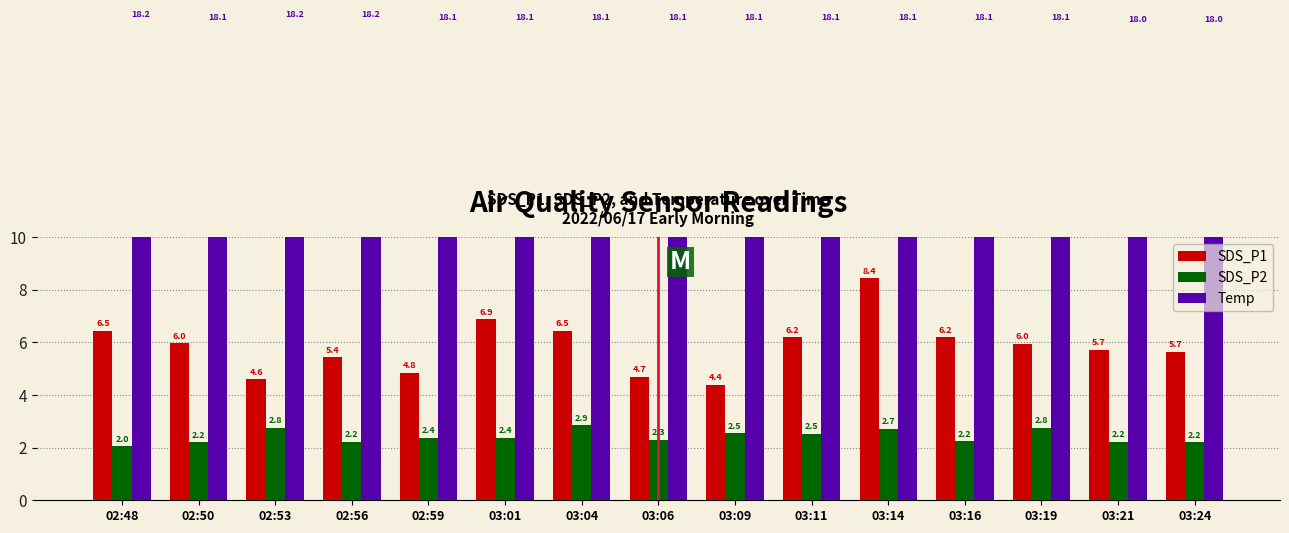

The value of Temp at 03:14 is 18.1. True or false?

True